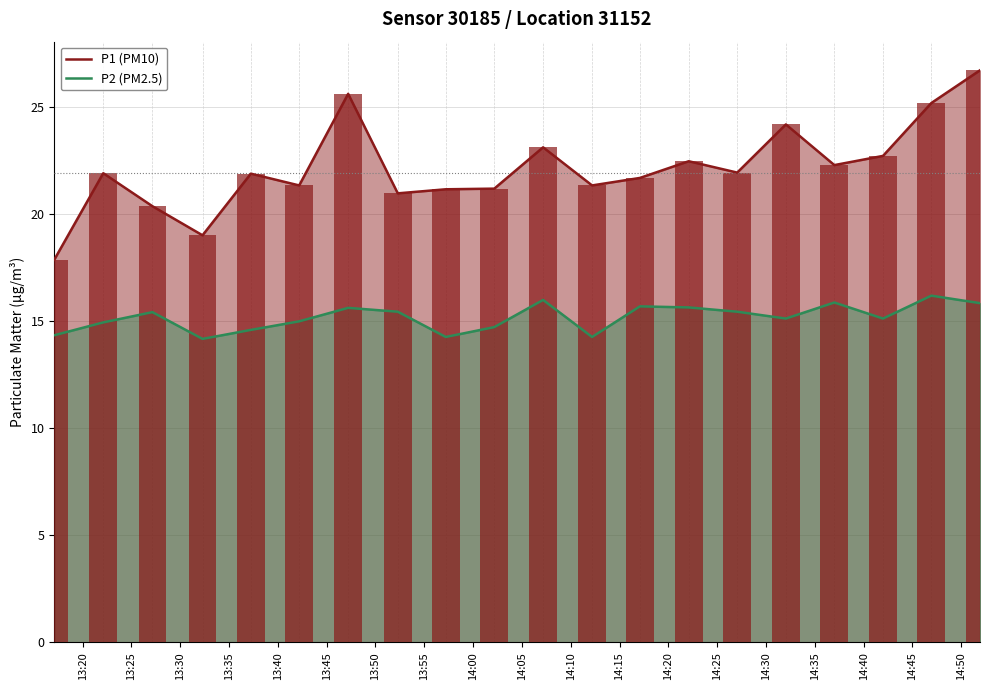

List the series in order of their overall mean, highest first.

P1 (PM10), P2 (PM2.5)